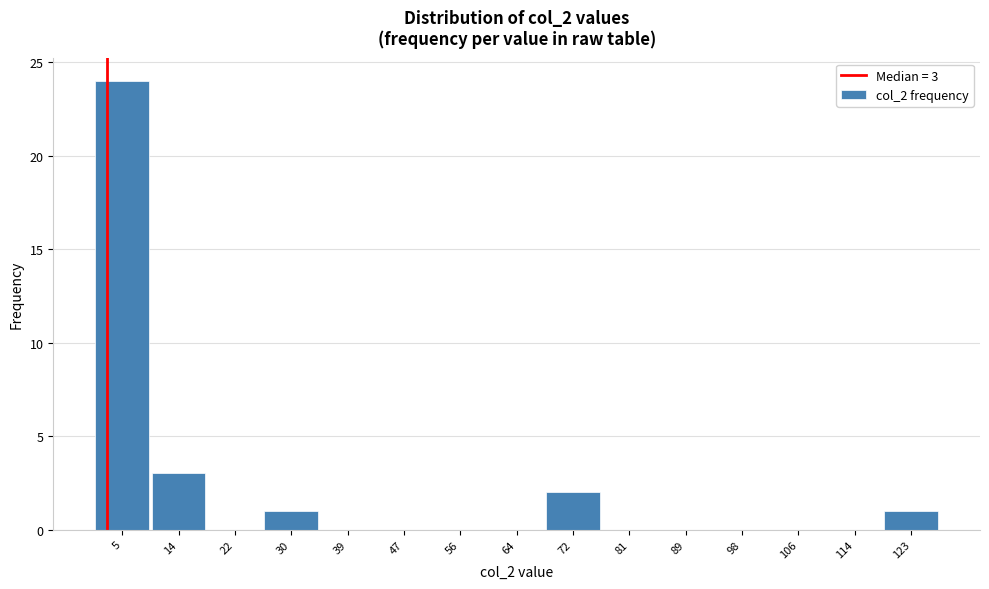

Which range on the x-axis has the tallest bar?

1.0 to 9.4